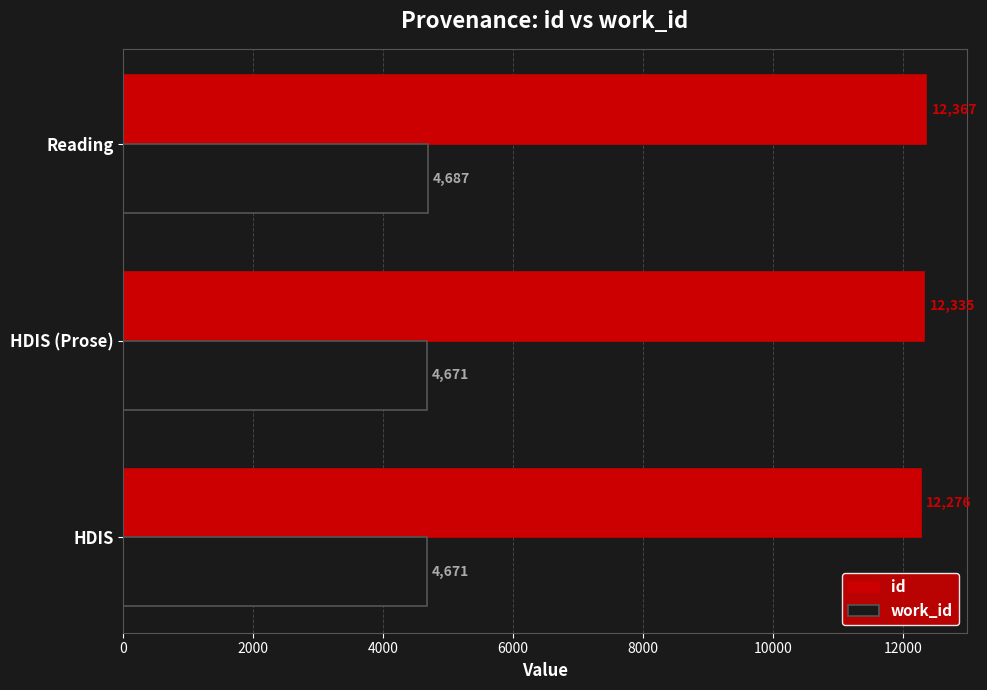

What is the approximate value of id at HDIS (Prose), to the nearest 10?

12340